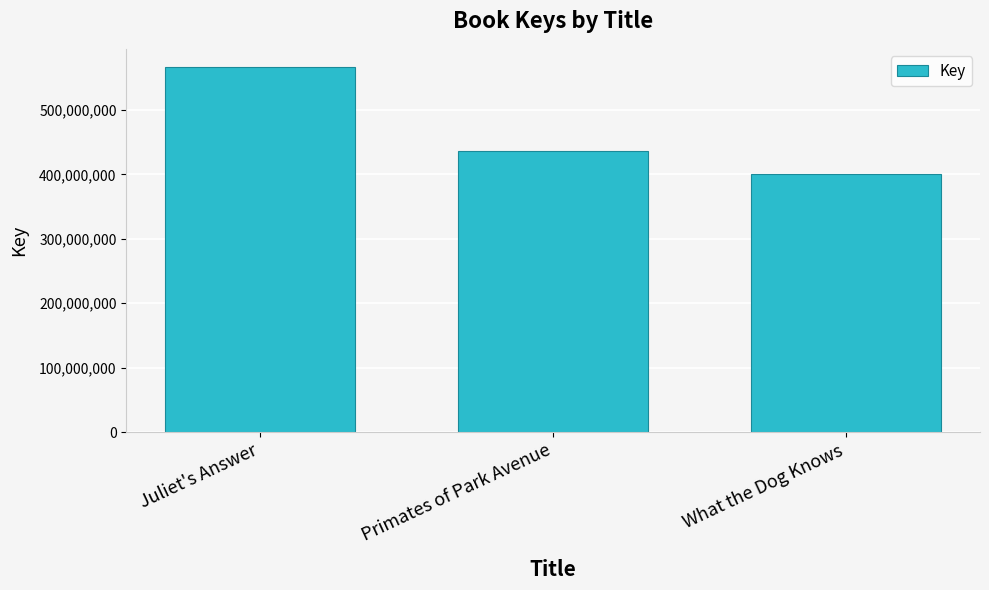

Is it true that the value at Juliet's Answer is 354020083?

False